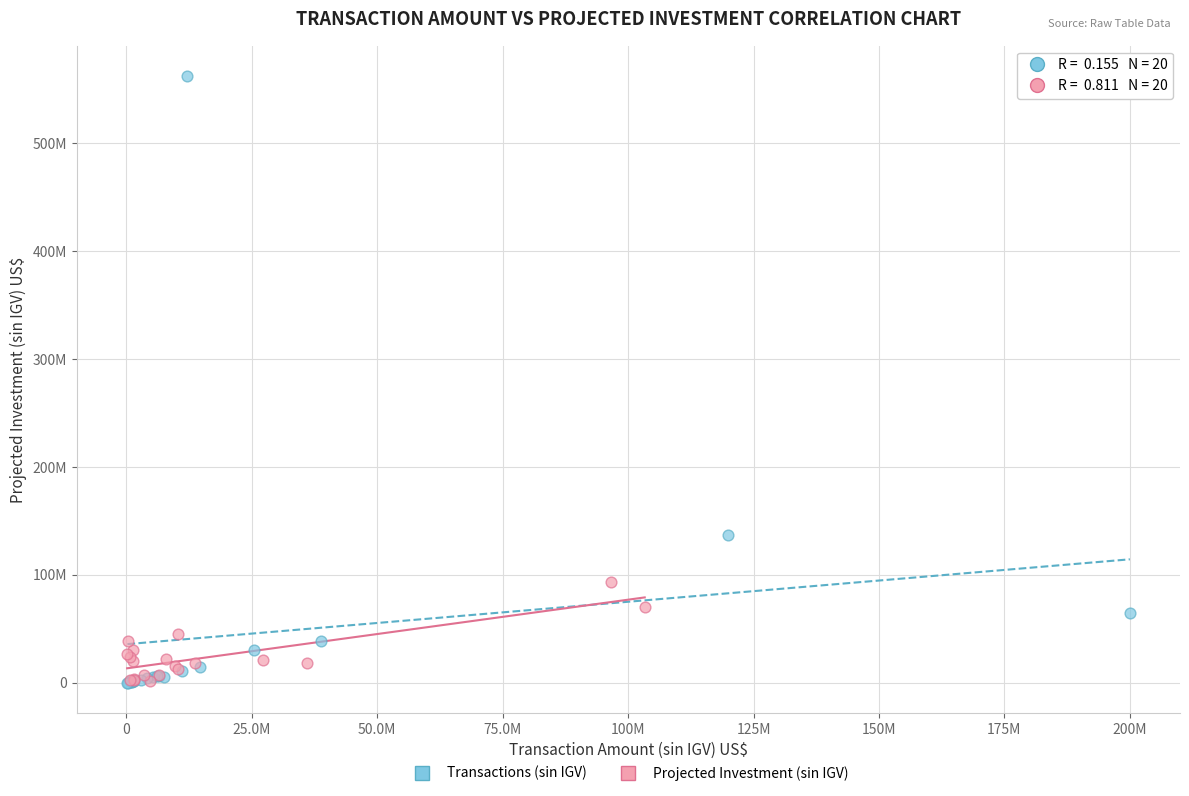

What are all the series names shown in the legend?

Transactions (sin IGV), Projected Investment (sin IGV)